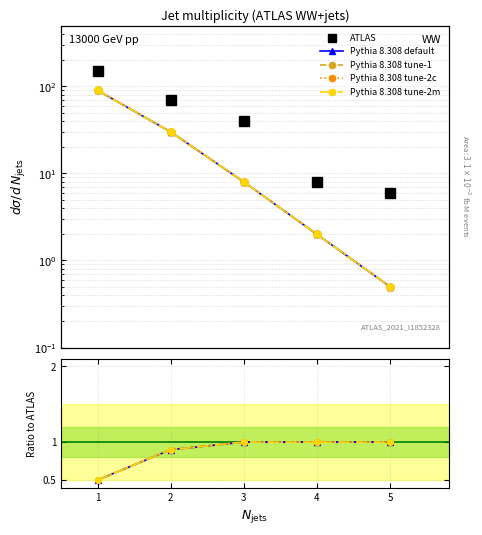

How many Pythia 8.308 tune-2c values are between 0 and 1?

5